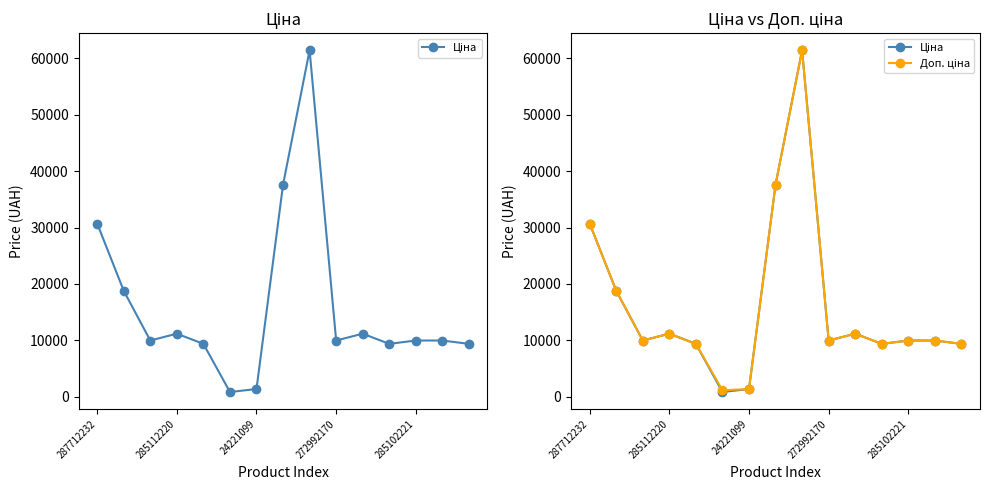

How many times do Доп. ціна and Ціна cross each other?

1